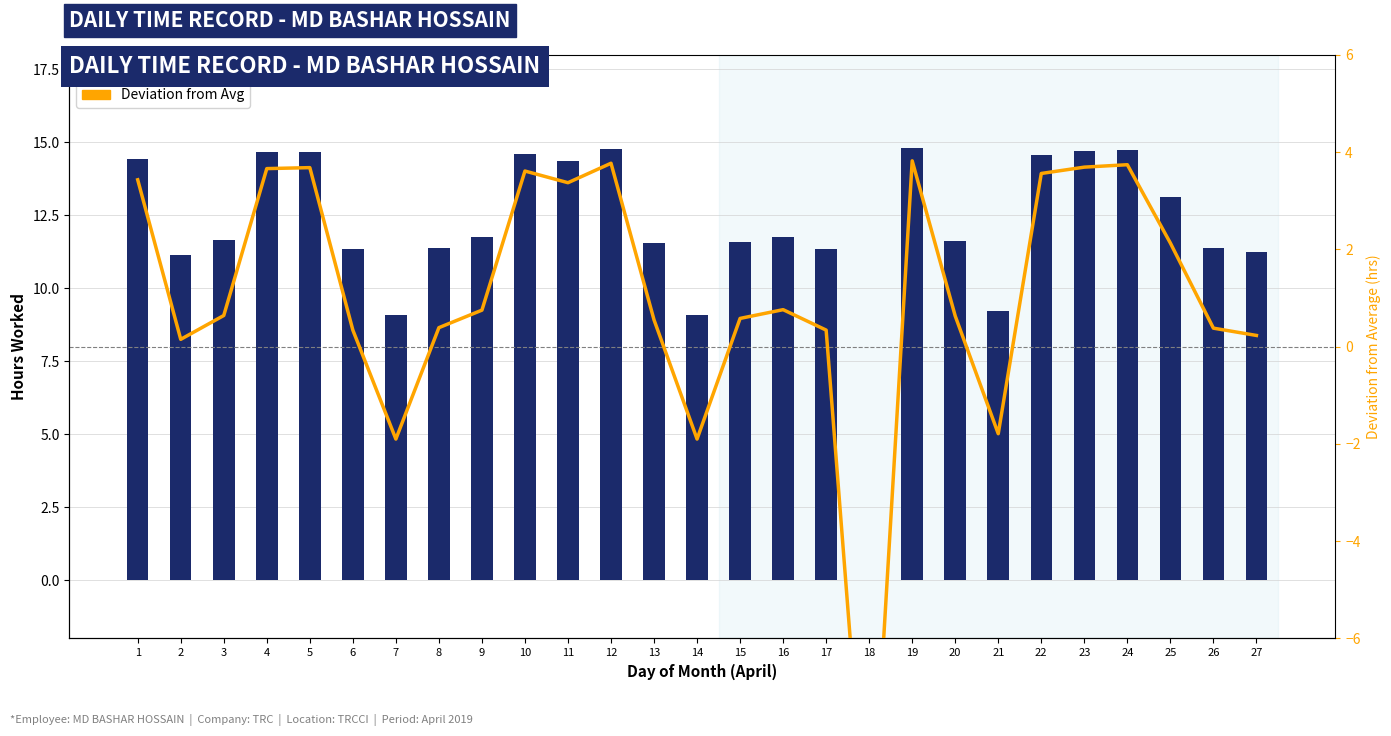

Which series has the widest spread of values?

Hours Worked